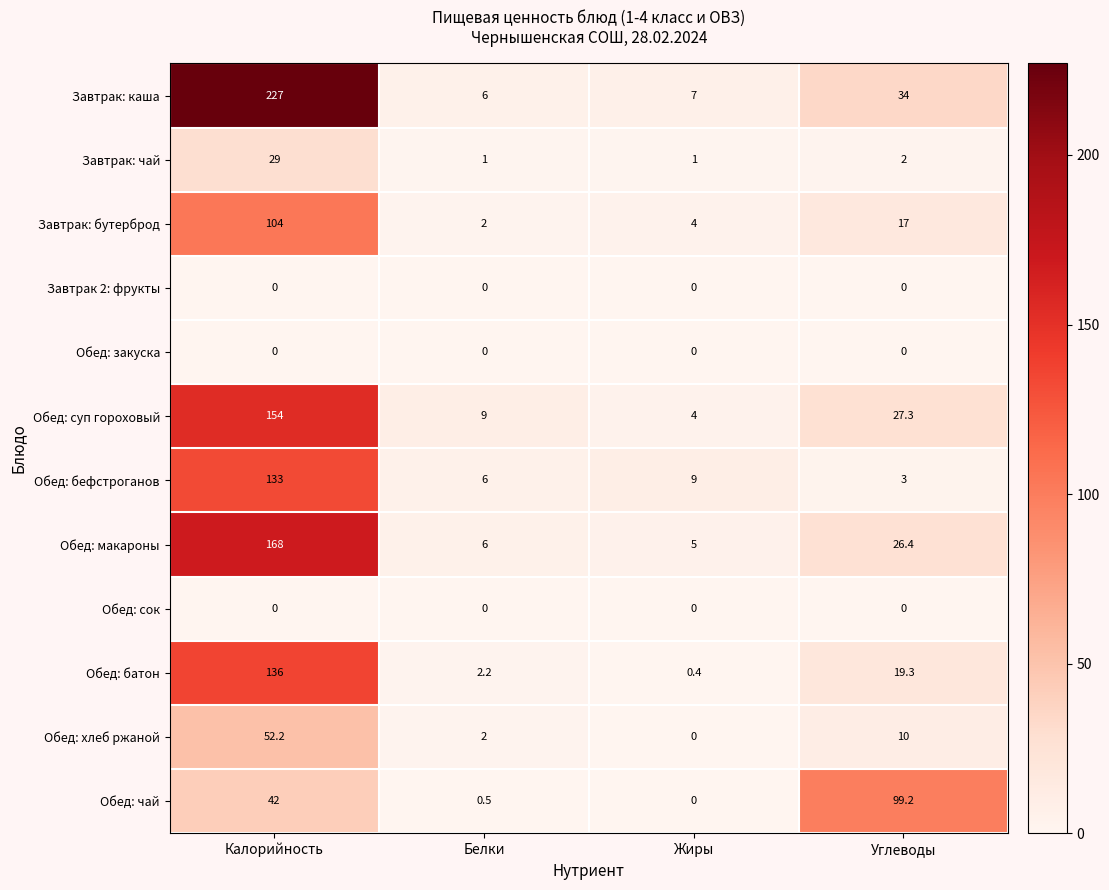

What is the sum of all Завтрак: каша values?

274.0